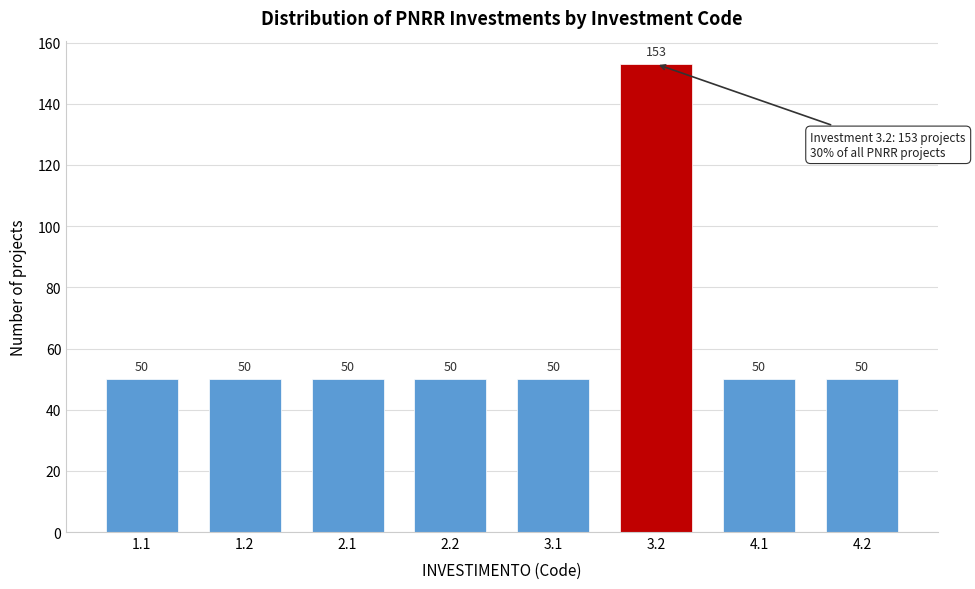

Reading left to right, transcribe all the data shown in this chart.

50	50	50	50	50	153	50	50